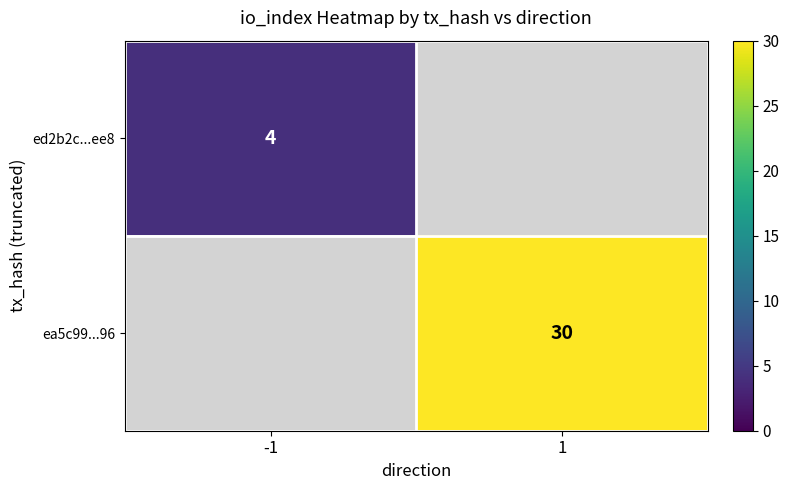

True or false: ea5c99...96 has a value of 45.9 at 1.

False